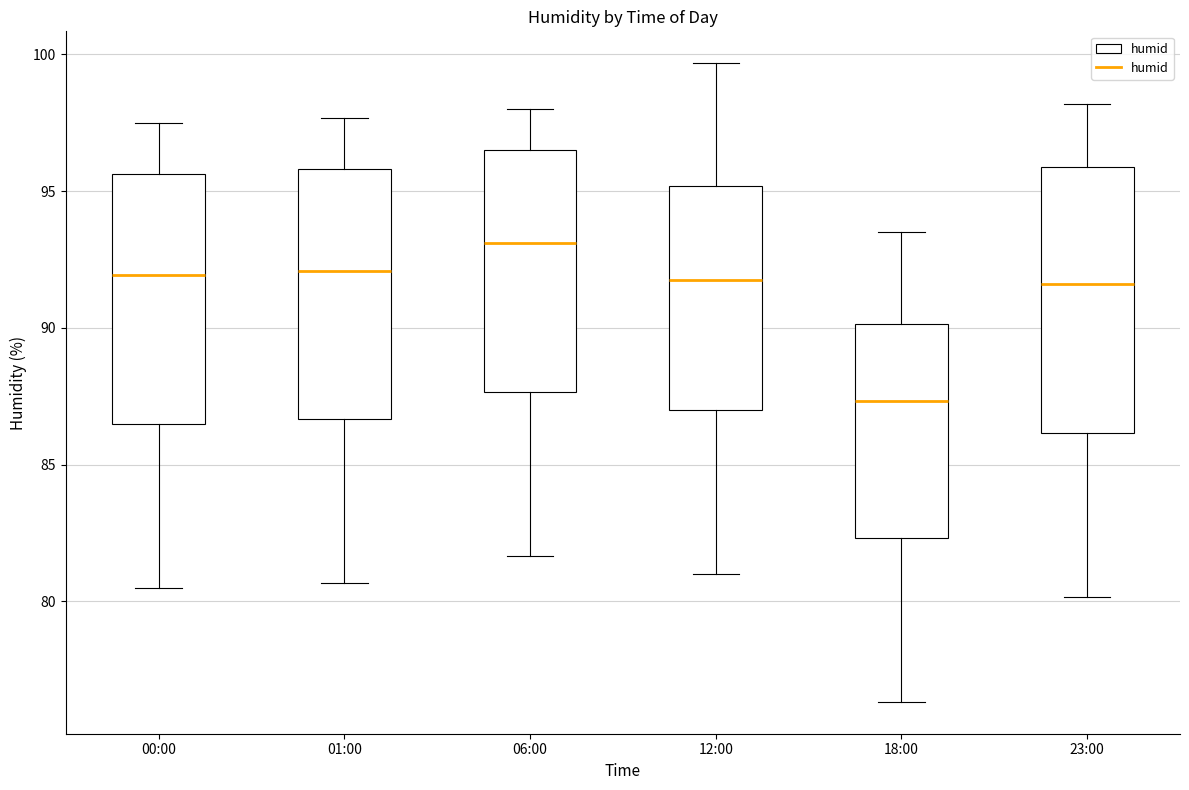

Which box has the lowest median line?

18:00